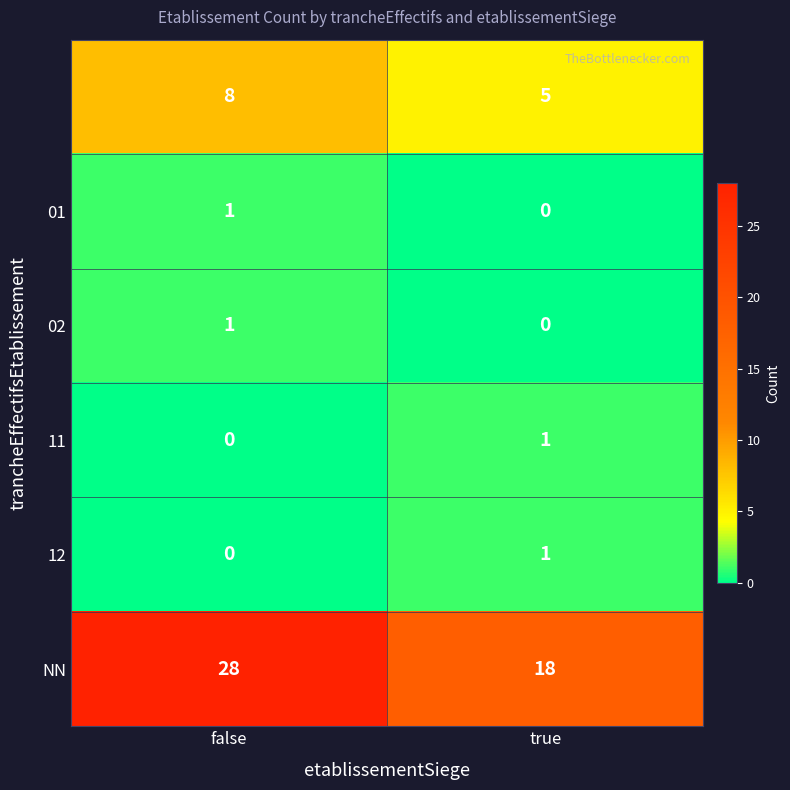

Which label corresponds to the largest value in the chart?

false